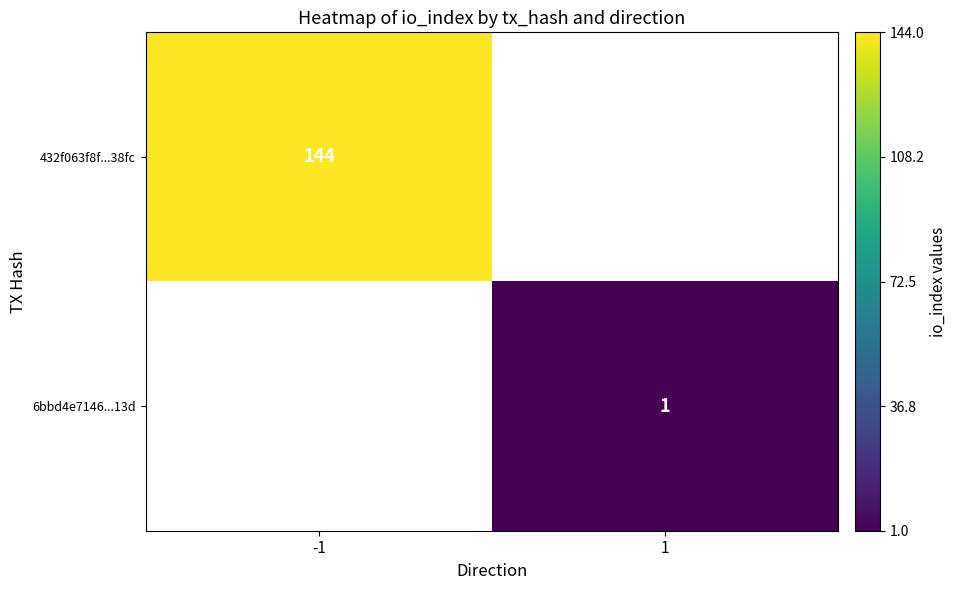

At how many categories does at least one series exceed 33?

1